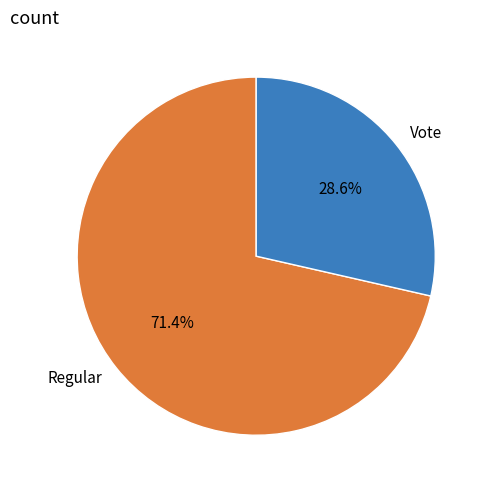

To the nearest percent, what portion does Vote represent?

29%